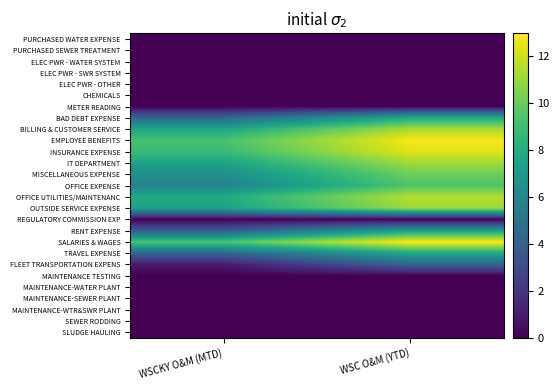

At how many categories does at least one series exceed 9?

2